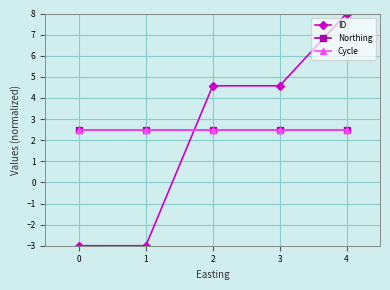

True or false: Northing and Cycle intersect in this chart.

False